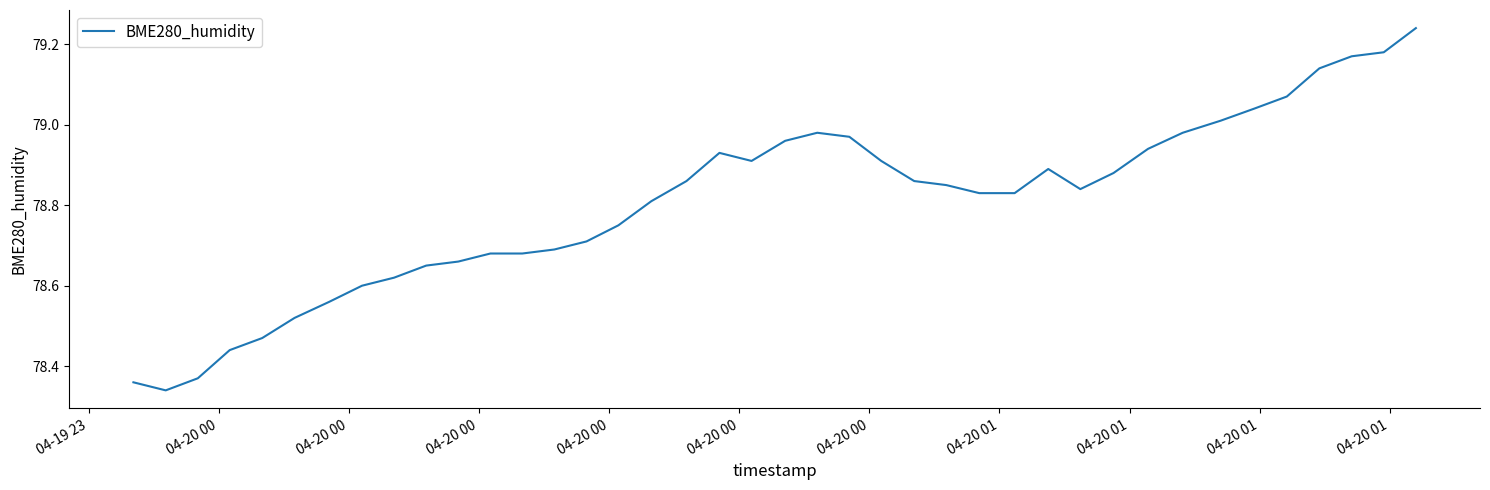

What is the label of the 40th point from the right?

04-19 23